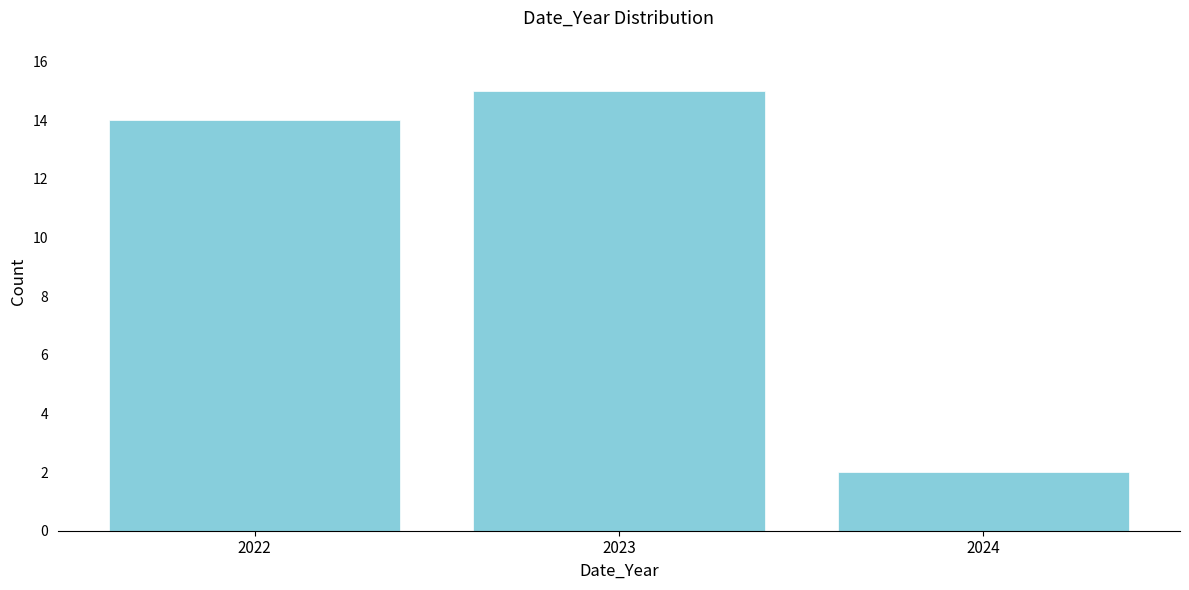

Reading left to right, what are all the values shown in this chart?

14	15	2